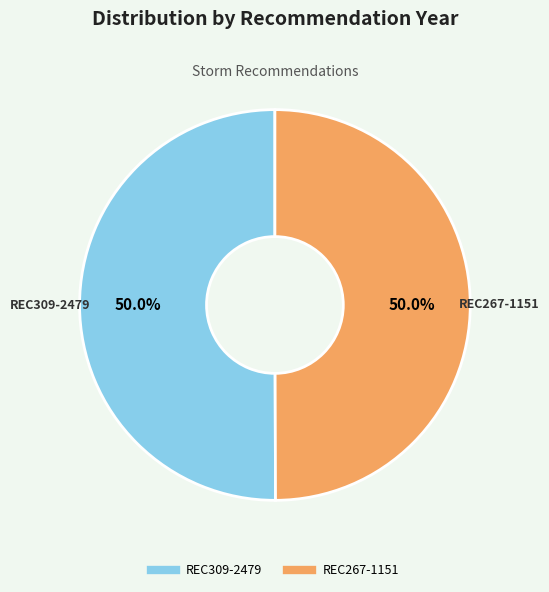

How much of the chart is everything except REC309-2479?

50.0%